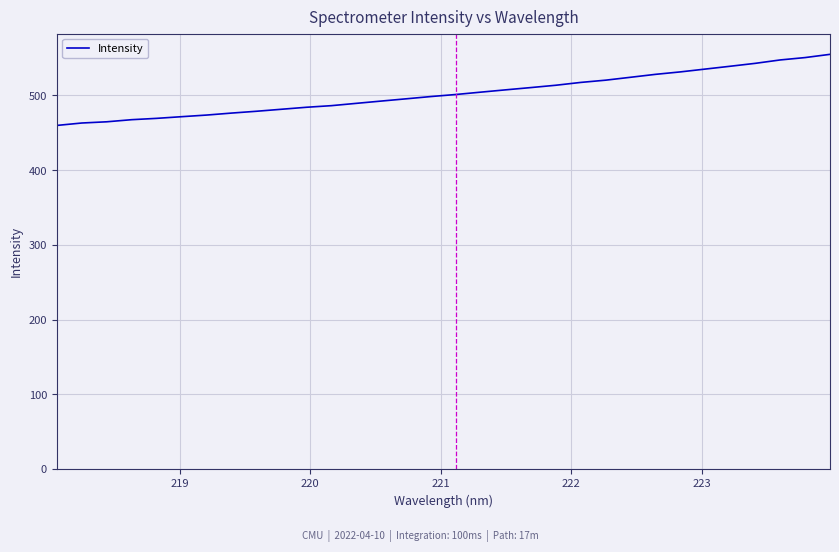

What is the greatest value displayed?

554.8